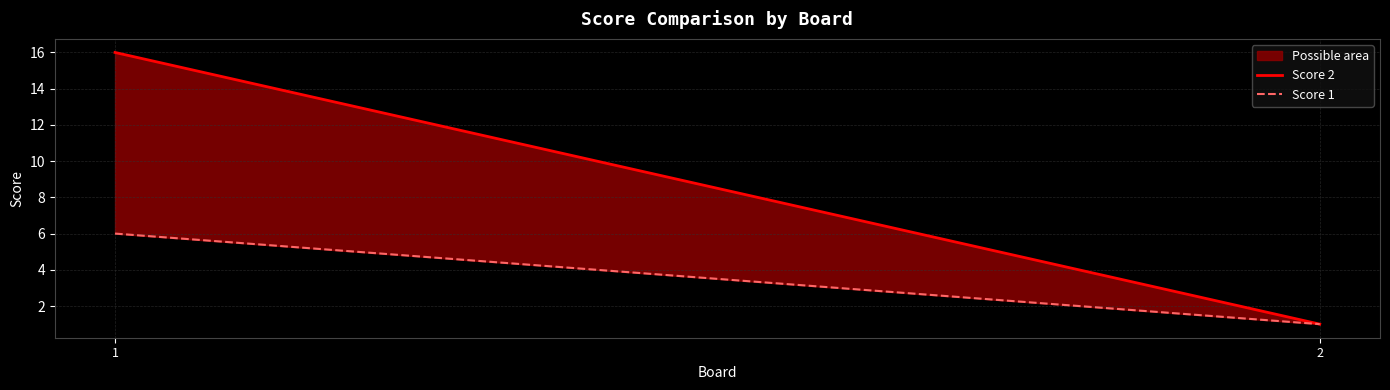

List the series in order of their overall mean, highest first.

Score 2, Score 1